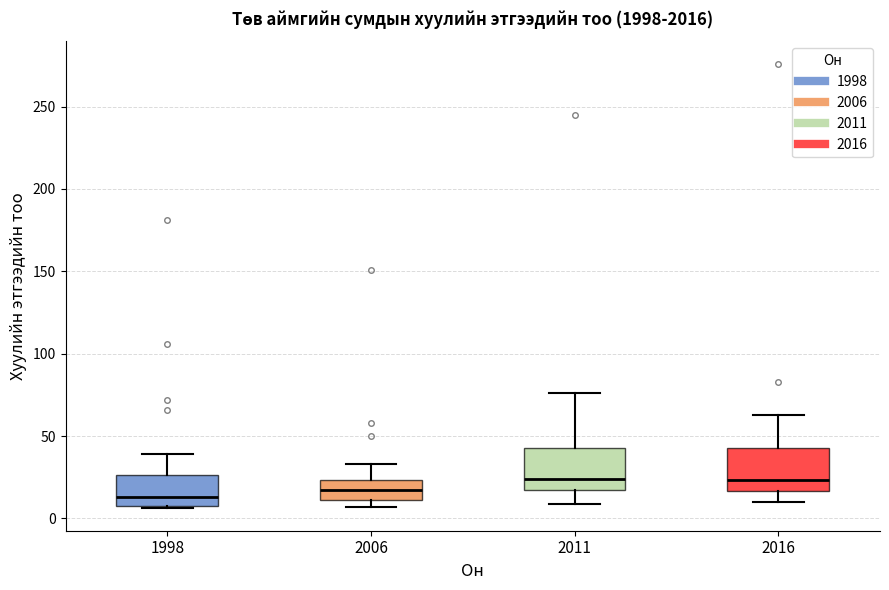

Where is the upper edge of the box at x = 1998 on the y-axis? The values are not printed on the chart, so give them approximately, as read against the axis.

25